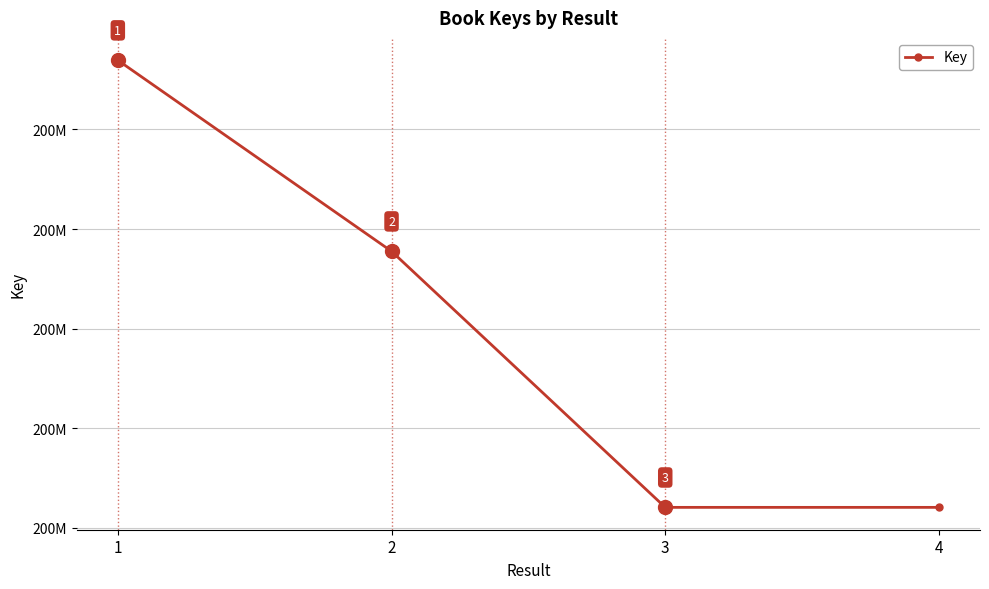

What is the difference between the maximum and minimum values?

44888497